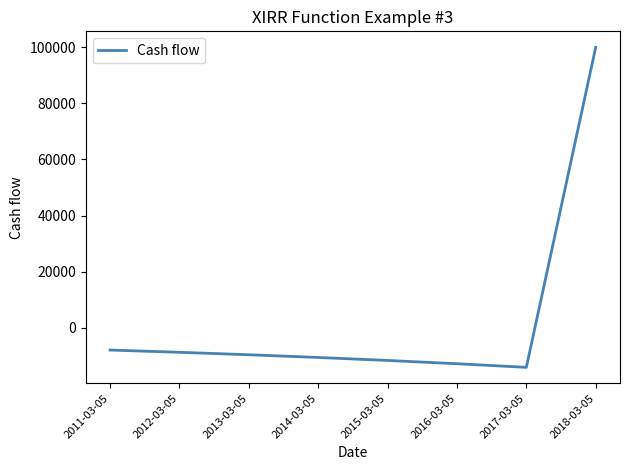

Reading left to right, transcribe all the data shown in this chart.

2011-03-05=-8000	2012-03-05=-8800	2013-03-05=-9680	2014-03-05=-10648	2015-03-05=-11713	2016-03-05=-12884	2017-03-05=-14172	2018-03-05=100000